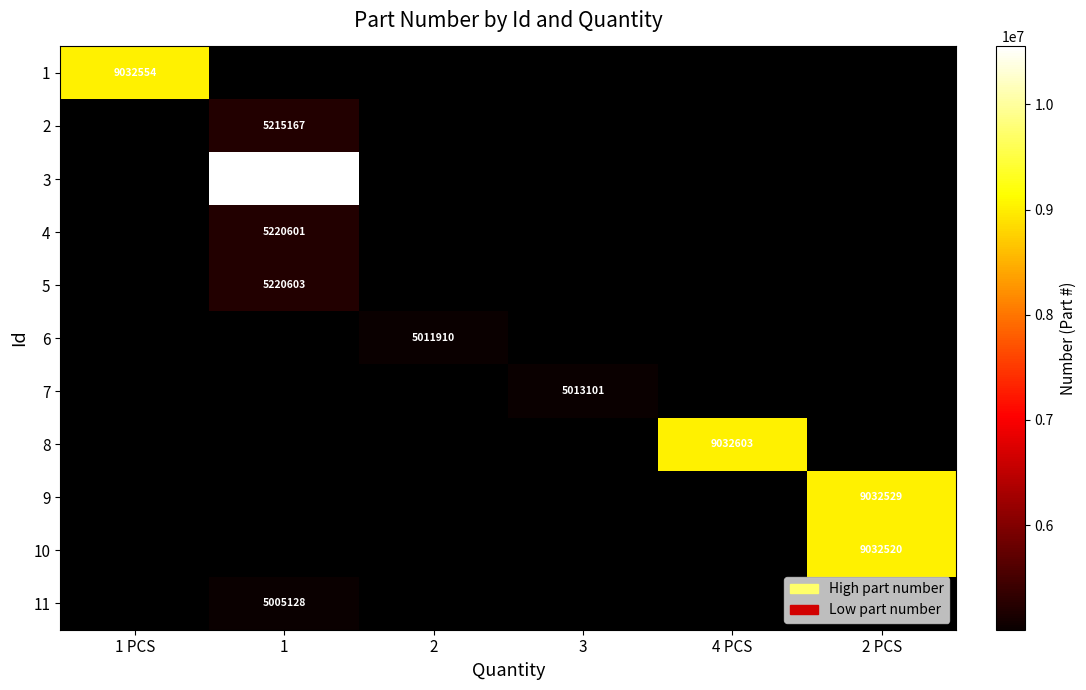

At which category does the chart reach its minimum across all series?

1